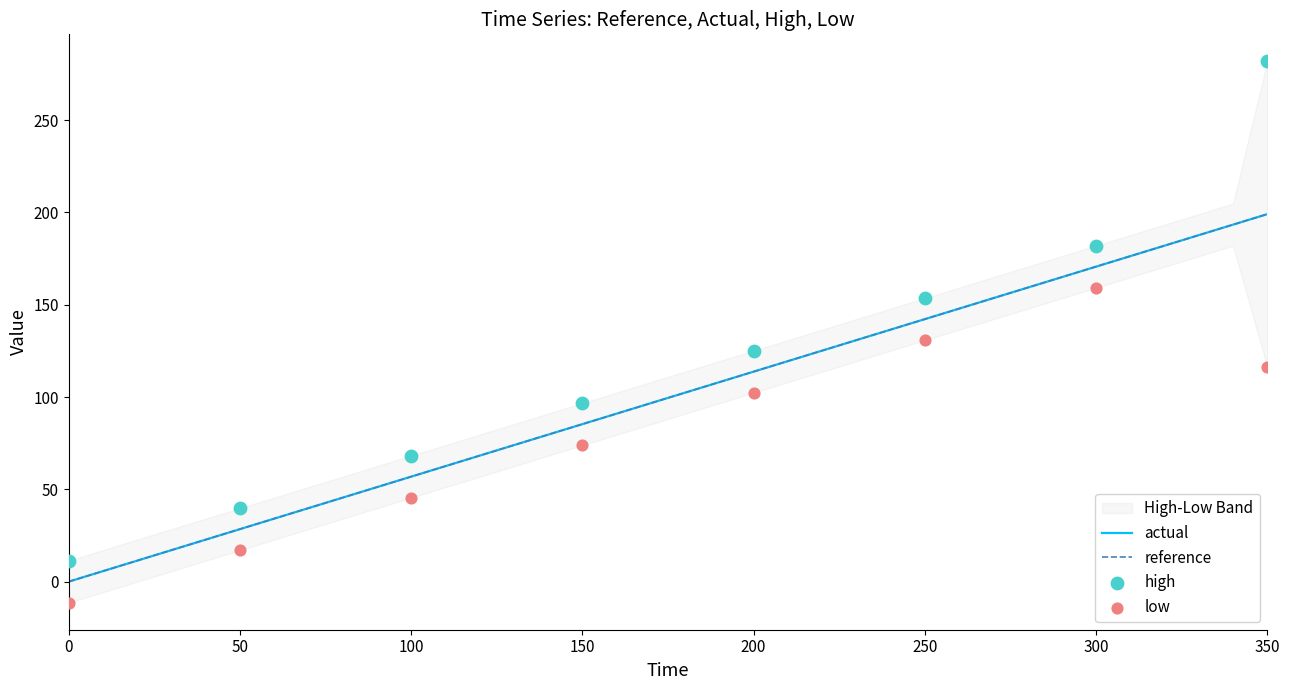

Is it true that actual equals 142.2 at 250?

True